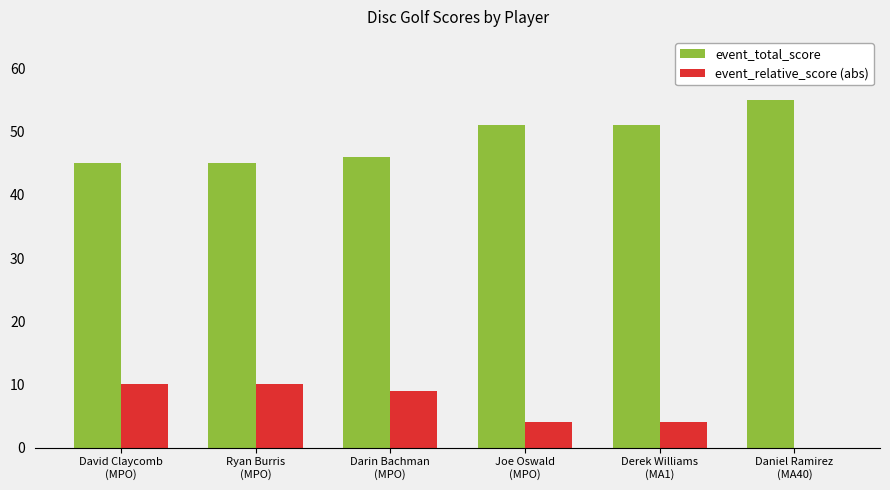

What is the maximum value for event_total_score?

55